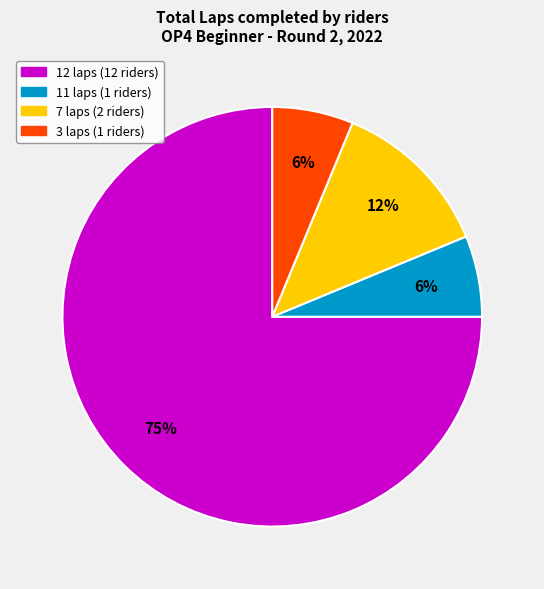

How many segments does this pie chart have?

4